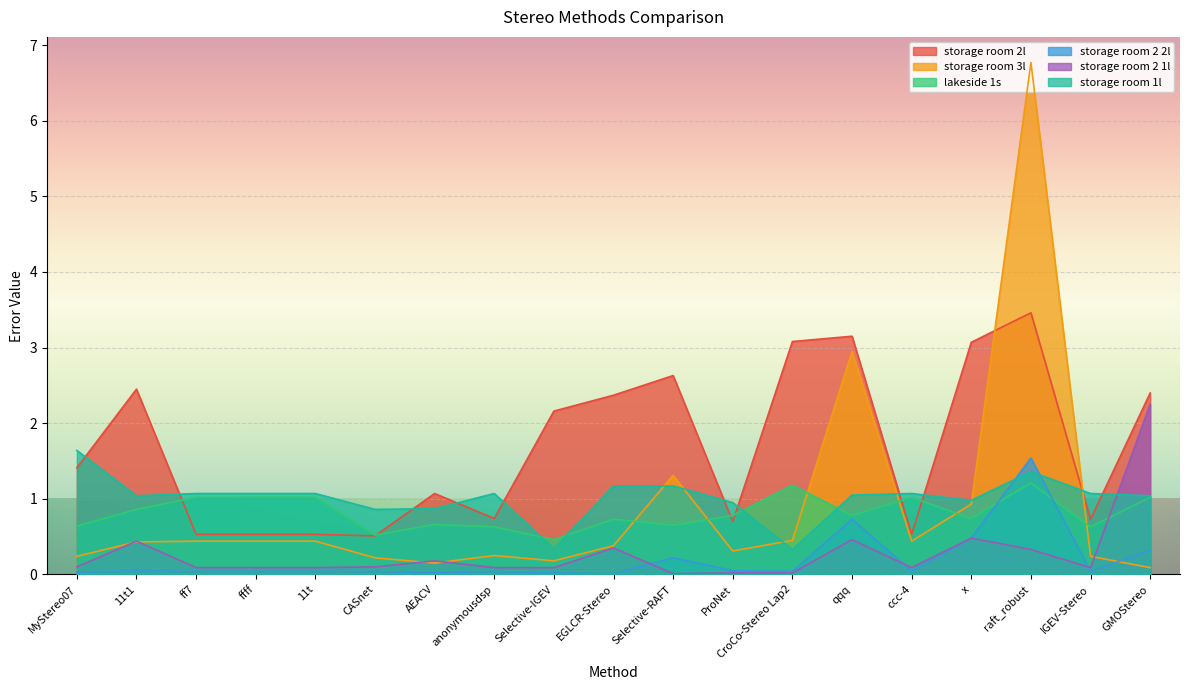

Where is storage room 2 1l nearest to the value 1?

x